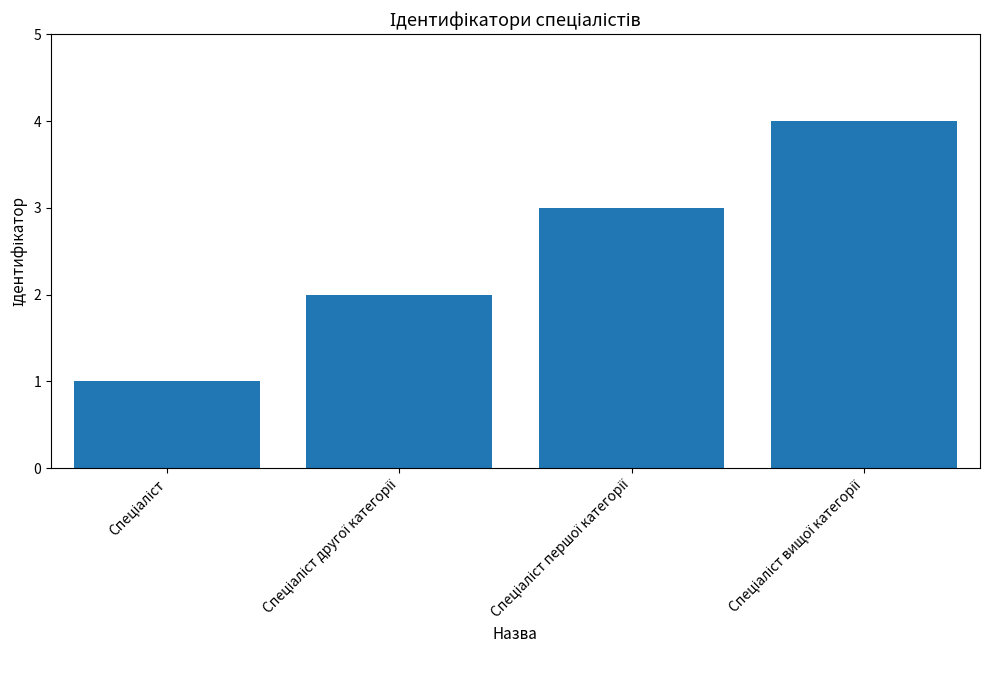

What is the greatest value displayed?

4